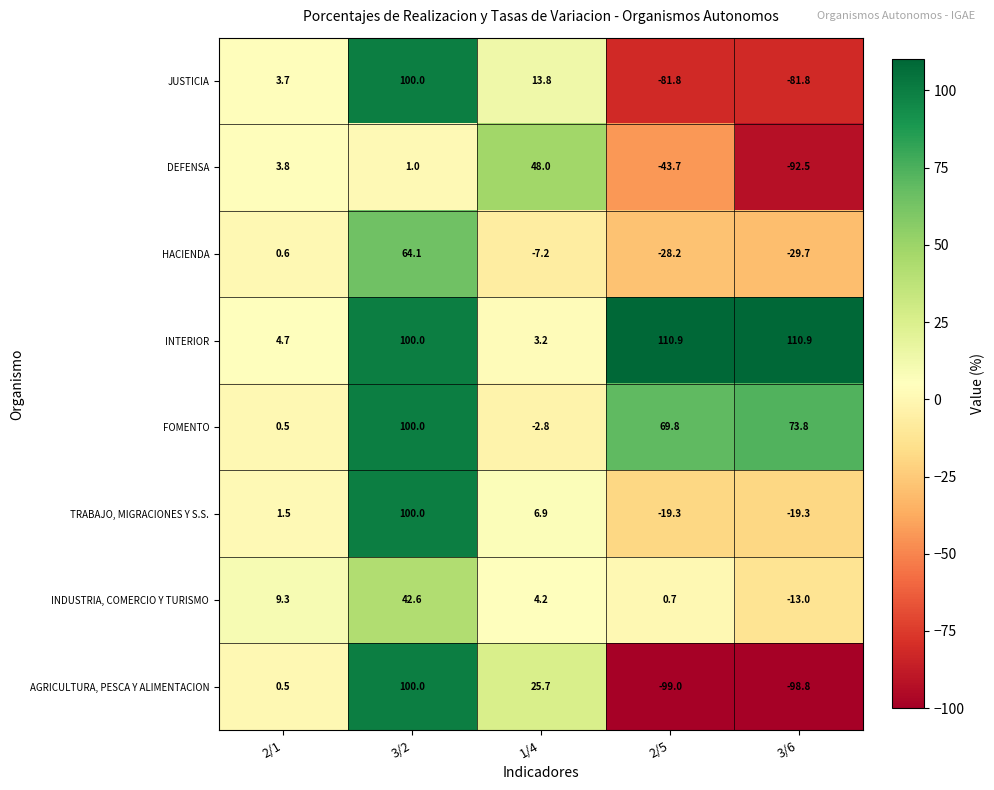

At which category is the sum across all series the highest?

3/2